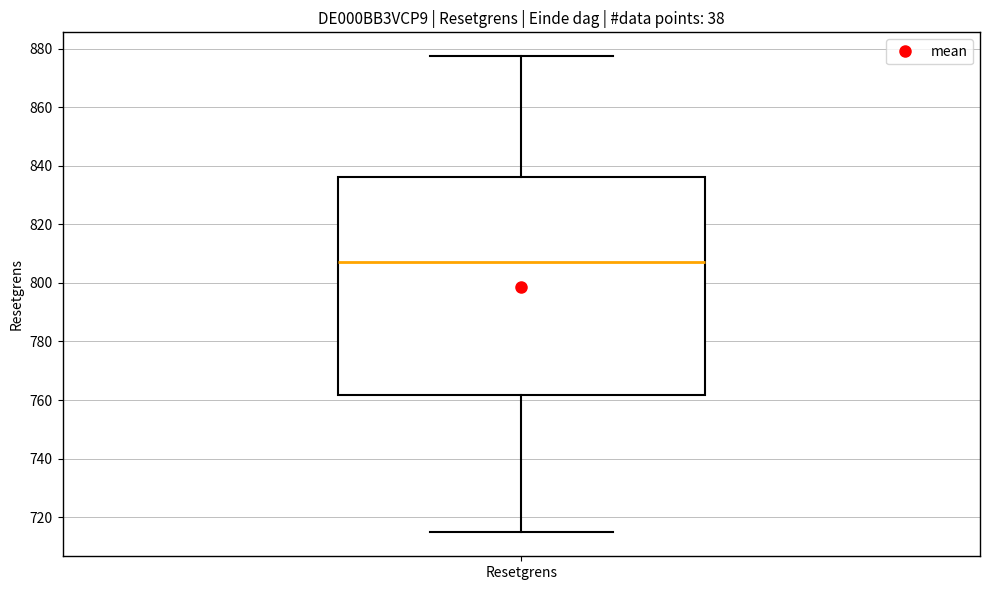

Read this box plot against the y-axis: the position of the median line, the range covered by the box, and the ends of both whiskers. The values are not printed on the chart, so give them approximately, as read against the axis.

median 808, box 762 to 836, whiskers 714 to 878